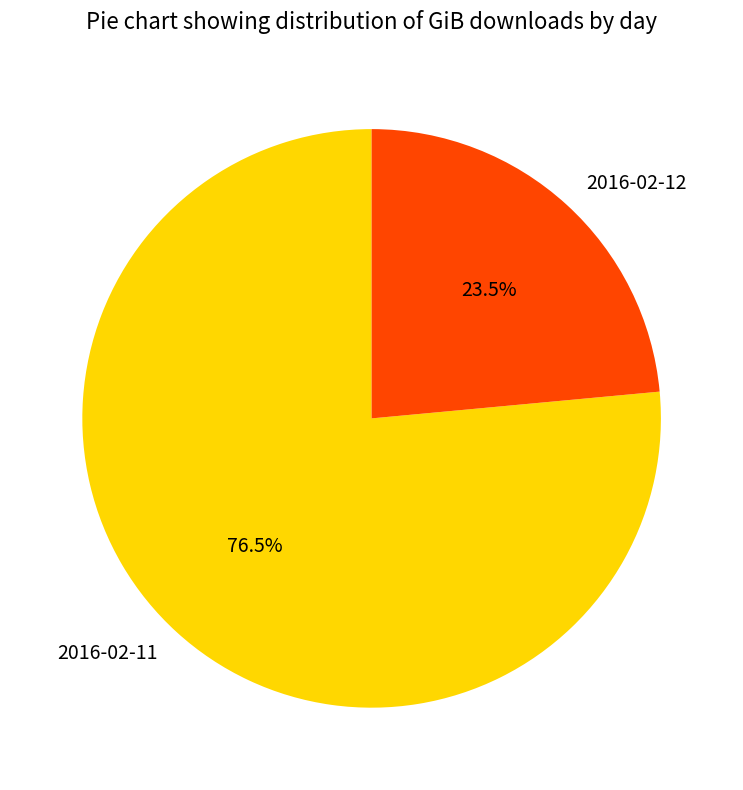

Which has a higher value, 2016-02-11 or 2016-02-12?

2016-02-11